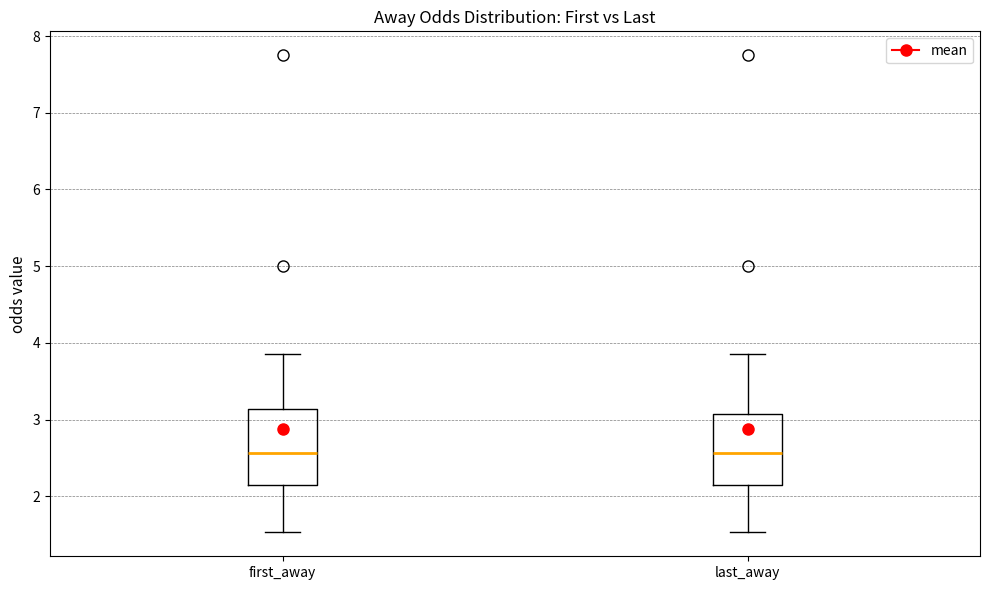

Reading left to right, read every box against the y-axis: the position of its median line, the range the box covers, and the ends of its whiskers. The values are not printed on the chart, so give them approximately, as read against the axis.

first_away: median 2.6, box 2.2 to 3.1, whiskers 1.5 to 3.9
last_away: median 2.6, box 2.2 to 3.1, whiskers 1.5 to 3.9